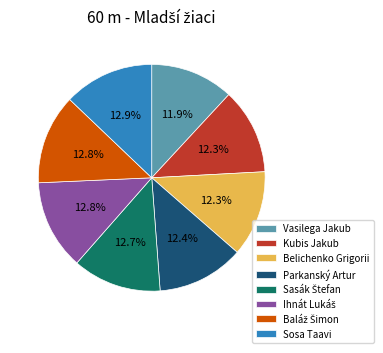

To the nearest percent, what is the combined percentage of Vasilega Jakub and Parkanský Artur?

24%